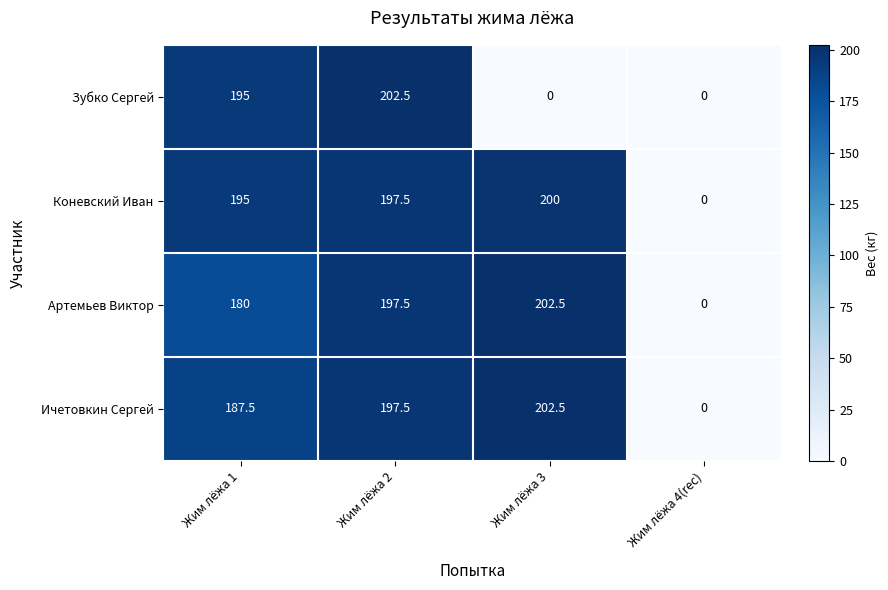

What is the spread (max minus min) of values at Жим лёжа 2?

5.0